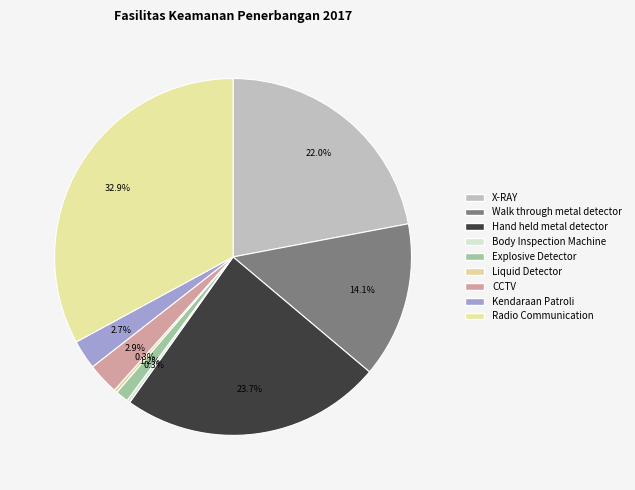

Count the number of slices in the pie.

9